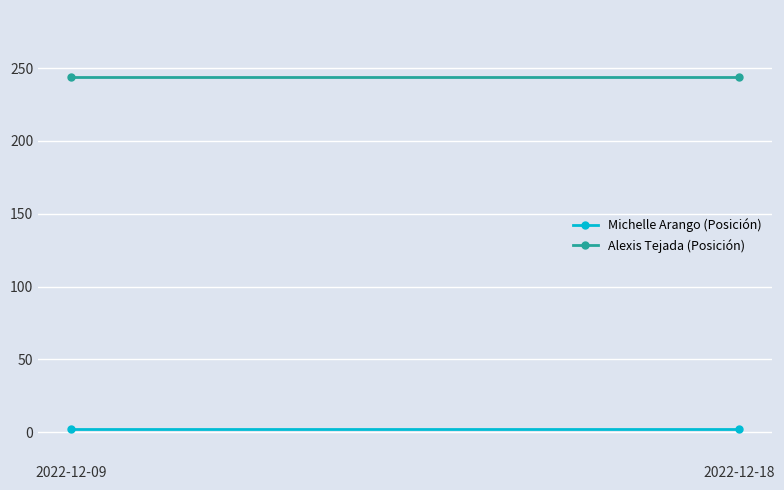

What is the sum of all Alexis Tejada (Posición) values?

488